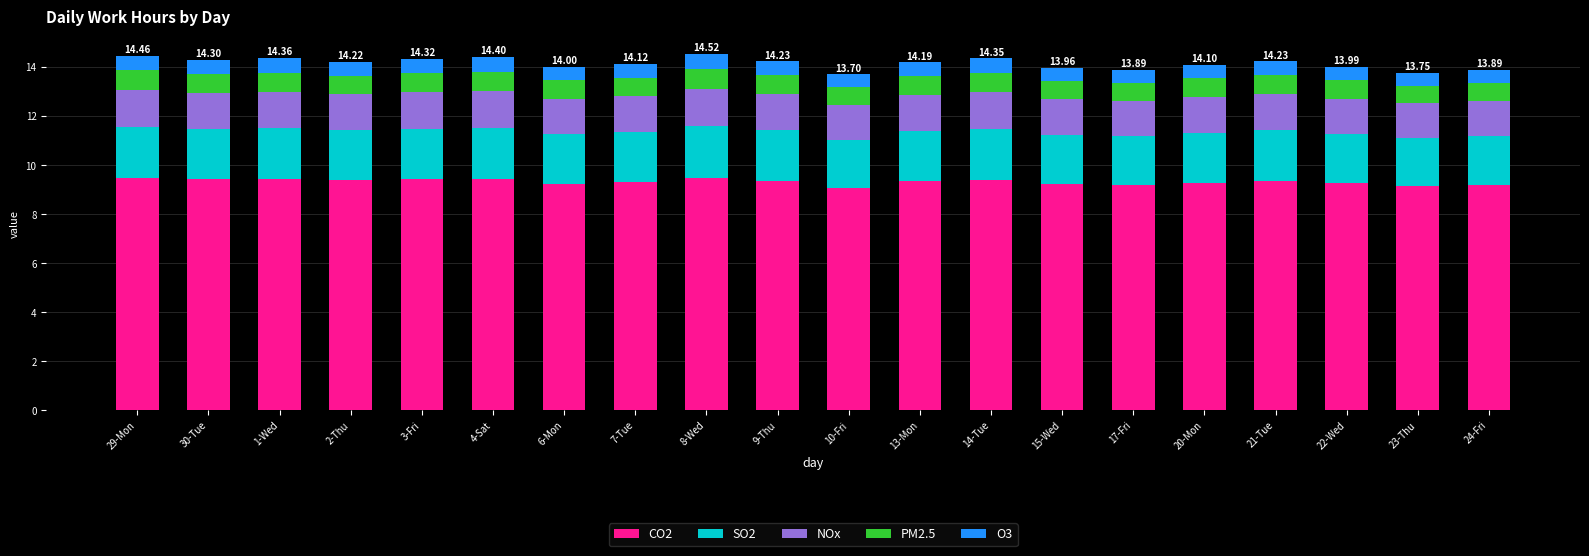

What is the average value of the CO2 series?

9.3